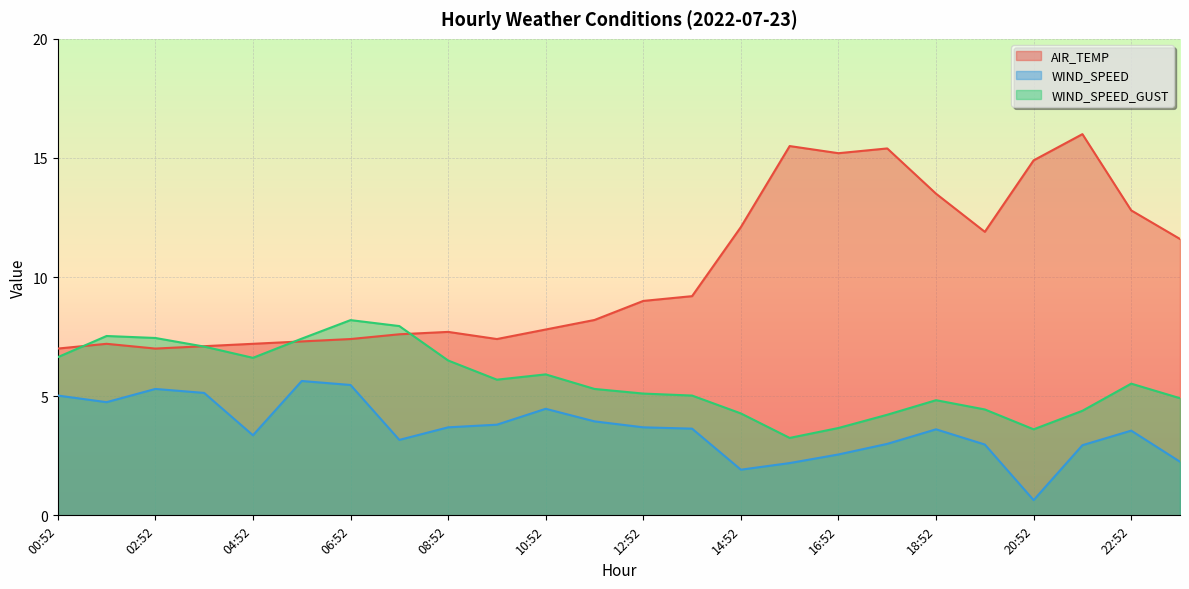

The WIND_SPEED series shows 1.2 at 04:52. True or false?

False